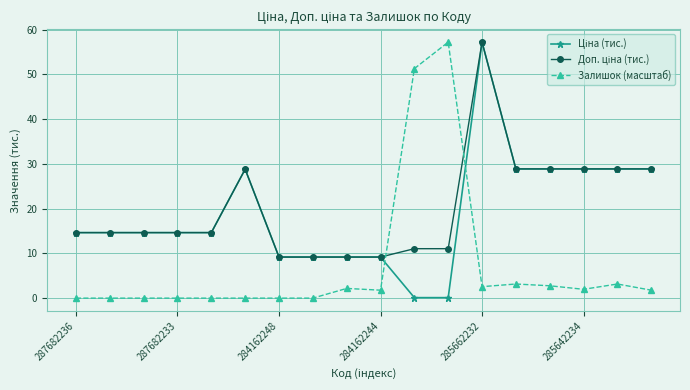

What is the value of the Залишок (масштаб) point at the 18th from the left?

1.8